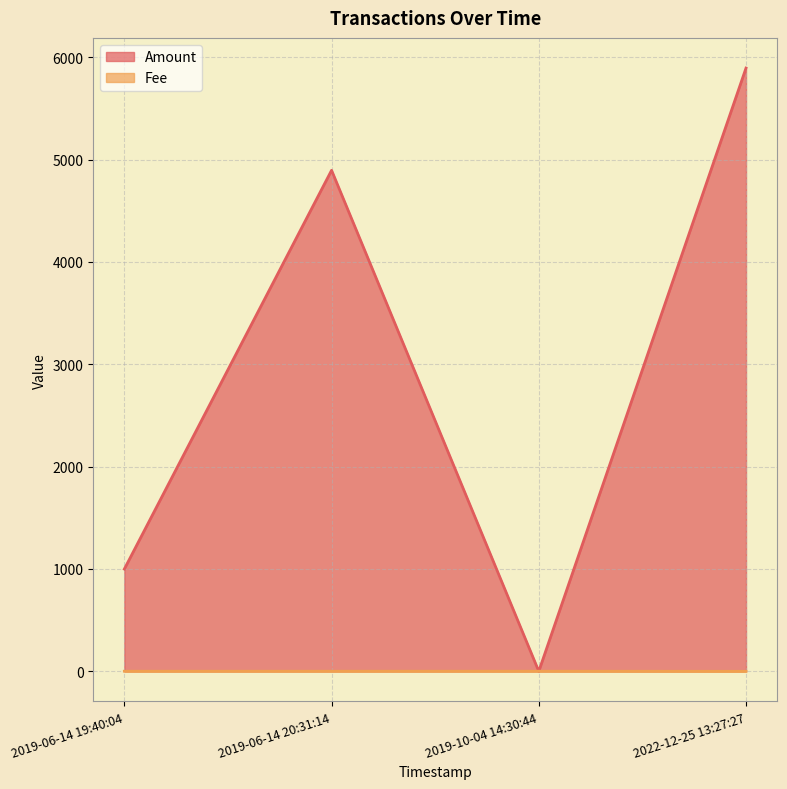

Where is Fee nearest to the value 0?

2022-12-25 13:27:27